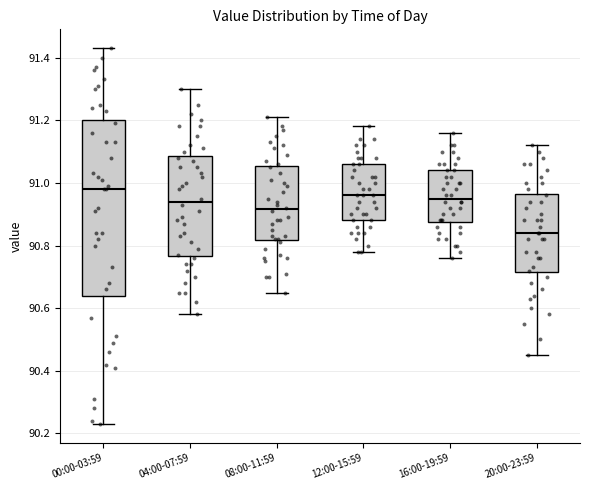

Which box has the highest median line?

00:00-03:59